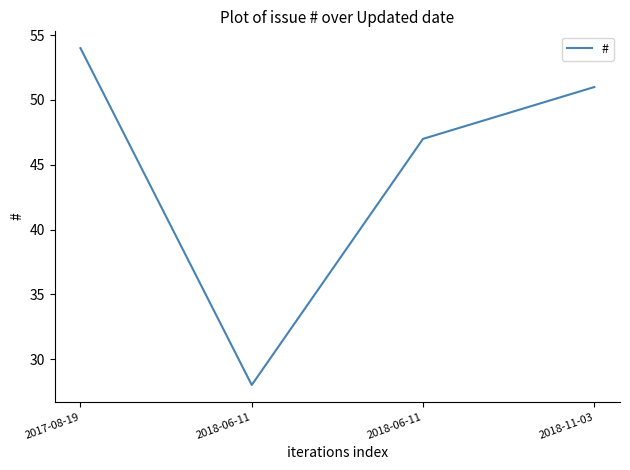

What is the minimum value shown in the chart?

28